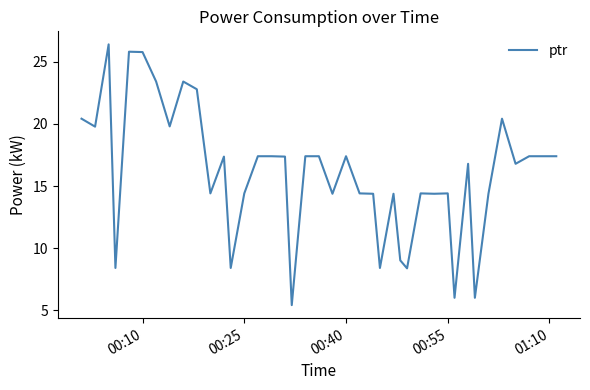

What is the minimum value shown in the chart?

5.4